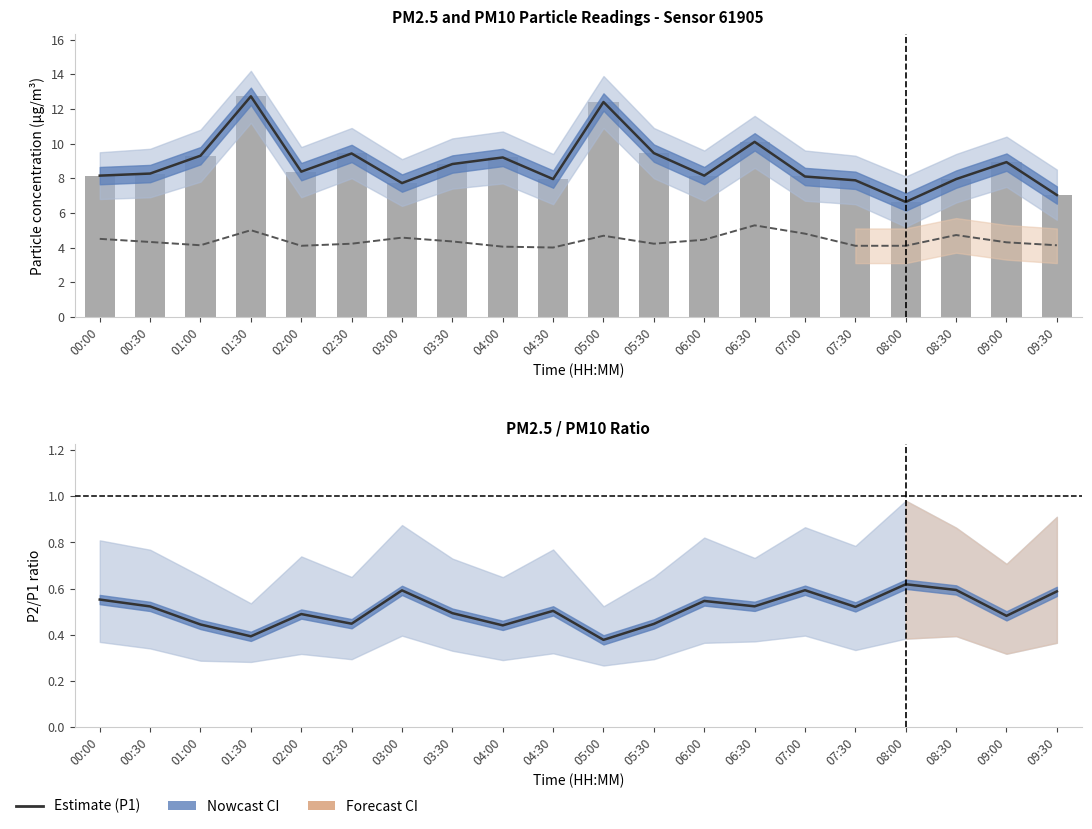

Between 01:30 and 09:30, which series saw the biggest shift?

P1